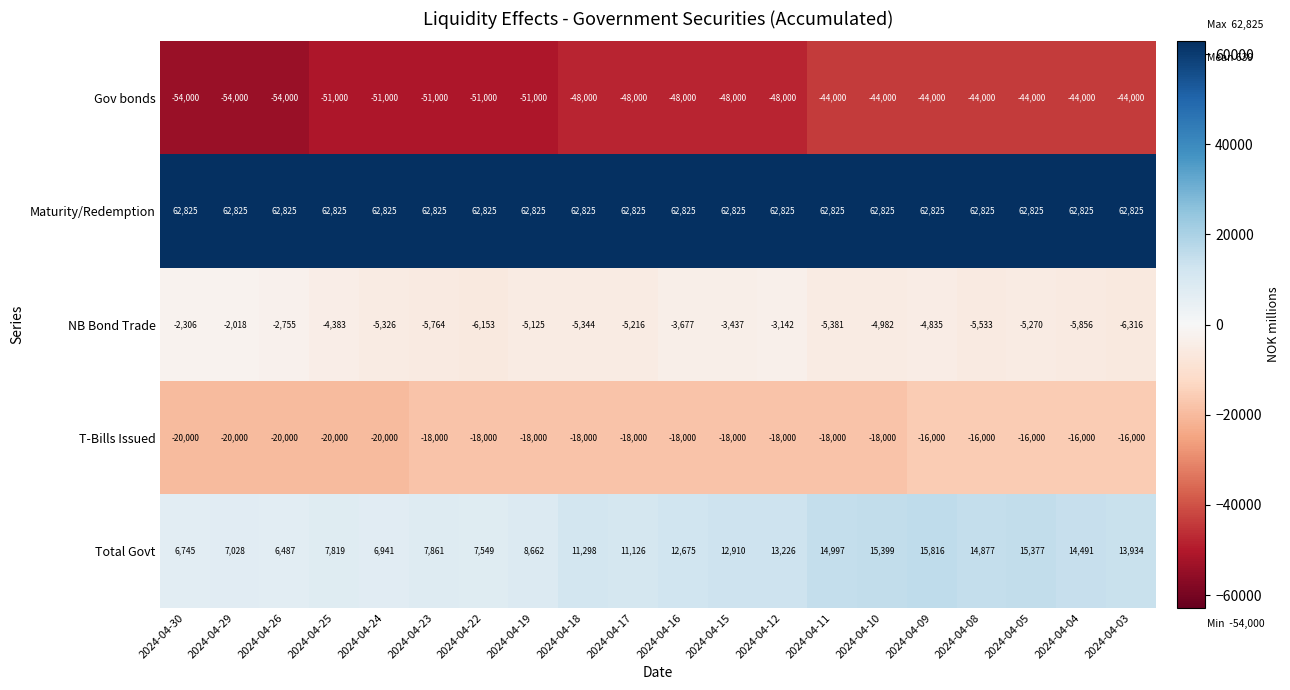

Is it true that Total Govt equals 14997 at 2024-04-11?

True